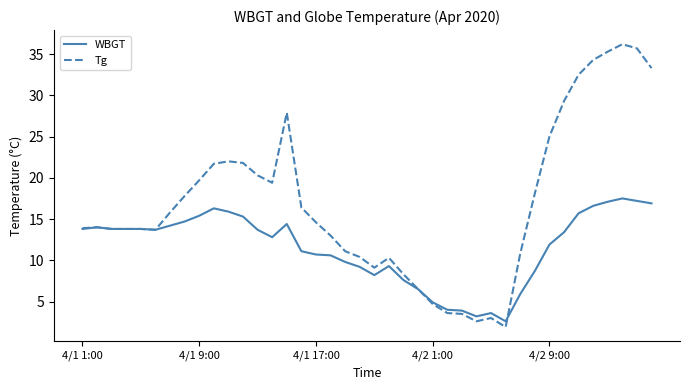

What is the maximum value shown in the chart?

36.2